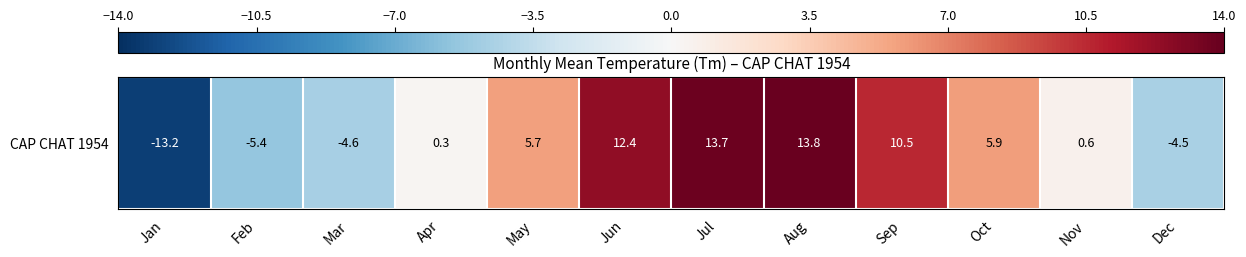

Is it true that the value at Oct is 5.9?

True